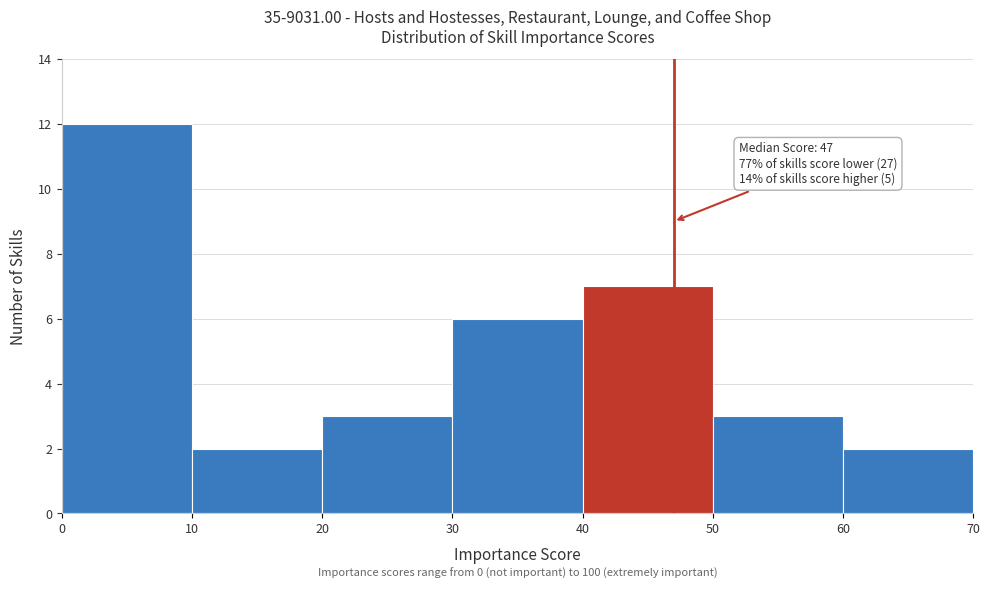

Over which range of the x-axis is the bar tallest?

0 to 10